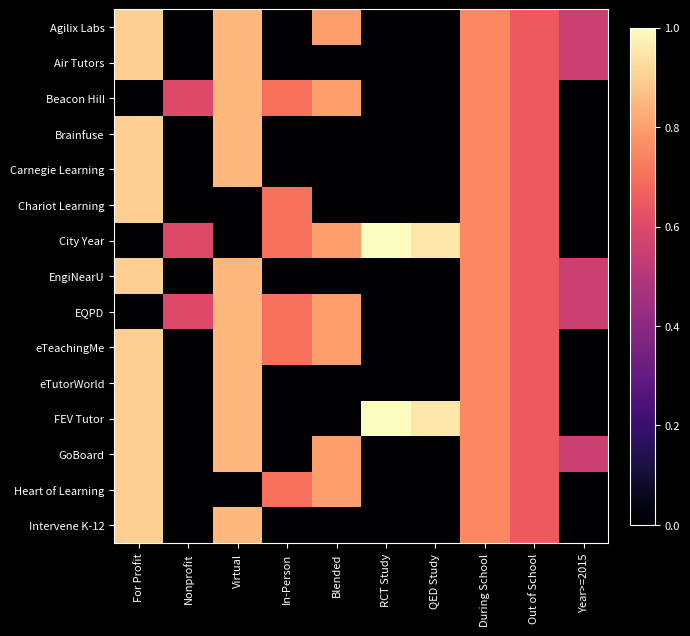

Rank the series by their maximum value, from highest to lowest.

City Year, FEV Tutor, Agilix Labs, Air Tutors, Brainfuse, Carnegie Learning, Chariot Learning, EngiNearU, eTeachingMe, eTutorWorld, GoBoard, Heart of Learning, Intervene K-12, Beacon Hill, EQPD